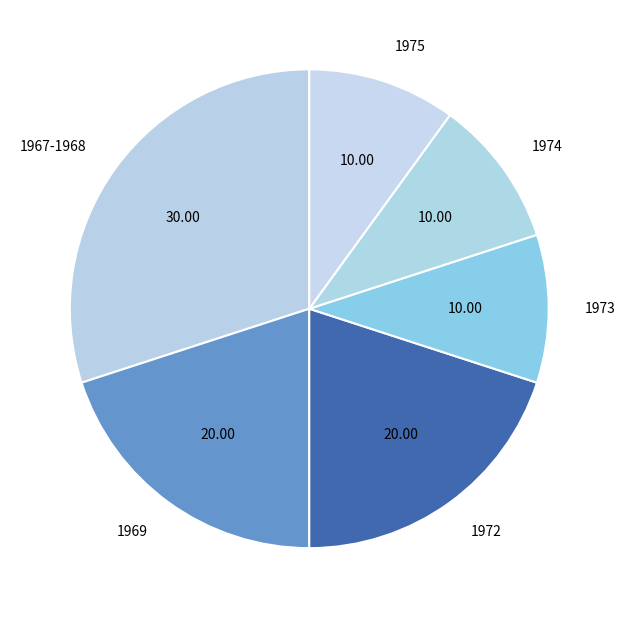

Do 1967-1968 and 1974 together represent more than half of the pie?

No